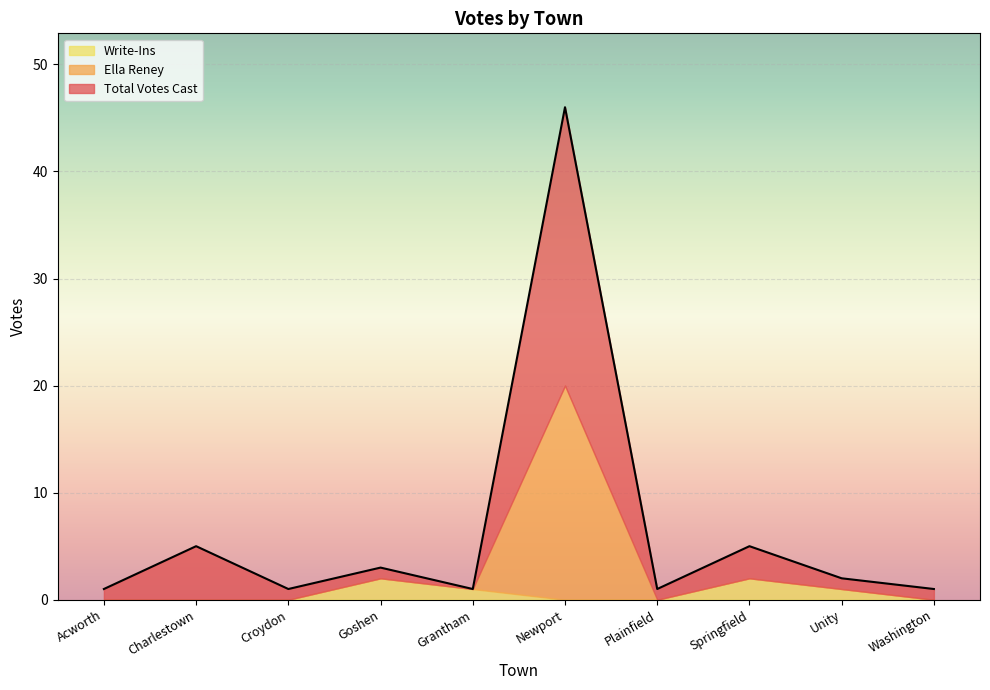

What is the difference between the highest and lowest values at Newport?

46